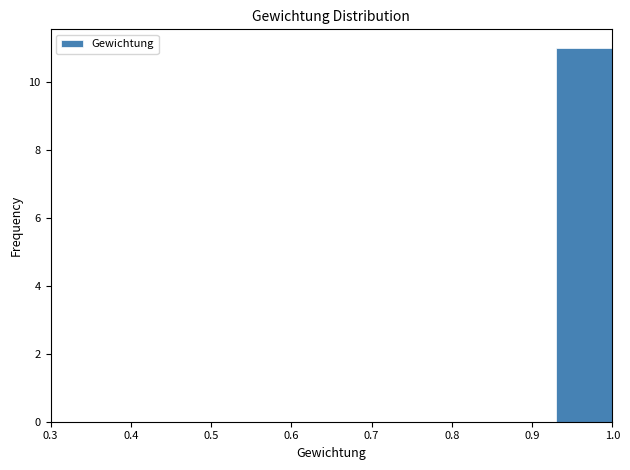

Reading left to right, list every bar in this chart as the range it spans on the x-axis followed by its height. The values are not printed on the chart, so give them approximately, as read against the axis.

0.30 to 0.37: 0
0.37 to 0.44: 0
0.44 to 0.51: 0
0.51 to 0.58: 0
0.58 to 0.65: 0
0.65 to 0.72: 0
0.72 to 0.79: 0
0.79 to 0.86: 0
0.86 to 0.93: 0
0.93 to 1.00: 11